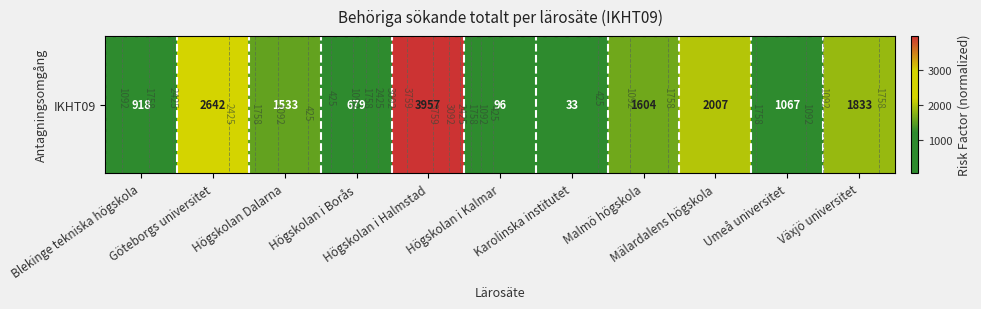

Reading right to left, list all the values displayed in this chart.

Växjö universitet=1833	Umeå universitet=1067	Mälardalens högskola=2007	Malmö högskola=1604	Karolinska institutet=33	Högskolan i Kalmar=96	Högskolan i Halmstad=3957	Högskolan i Borås=679	Högskolan Dalarna=1533	Göteborgs universitet=2642	Blekinge tekniska högskola=918